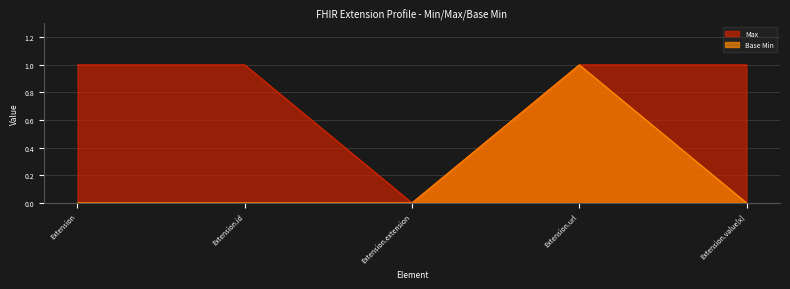

Which label corresponds to the largest value in the chart?

Extension